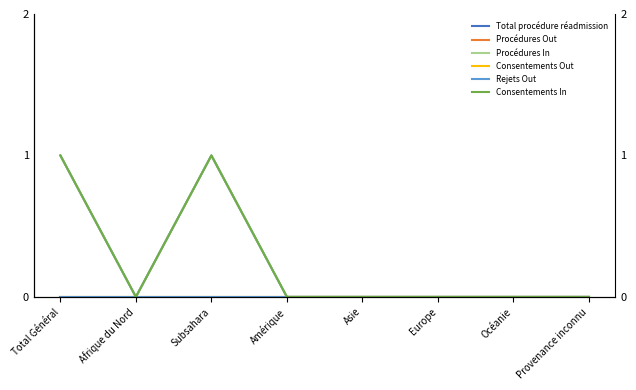

What is the label of the 6th point from the left?

Europe